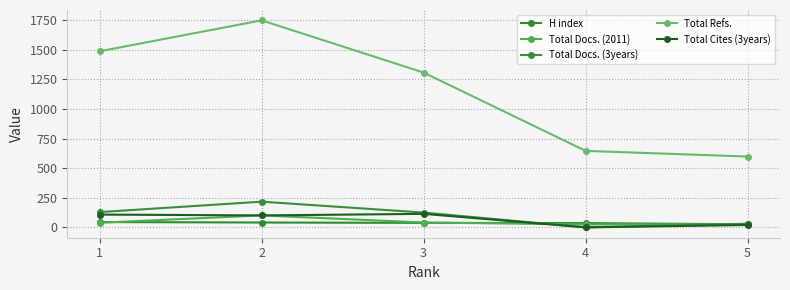

Which has a higher value, 4 or 2?

2